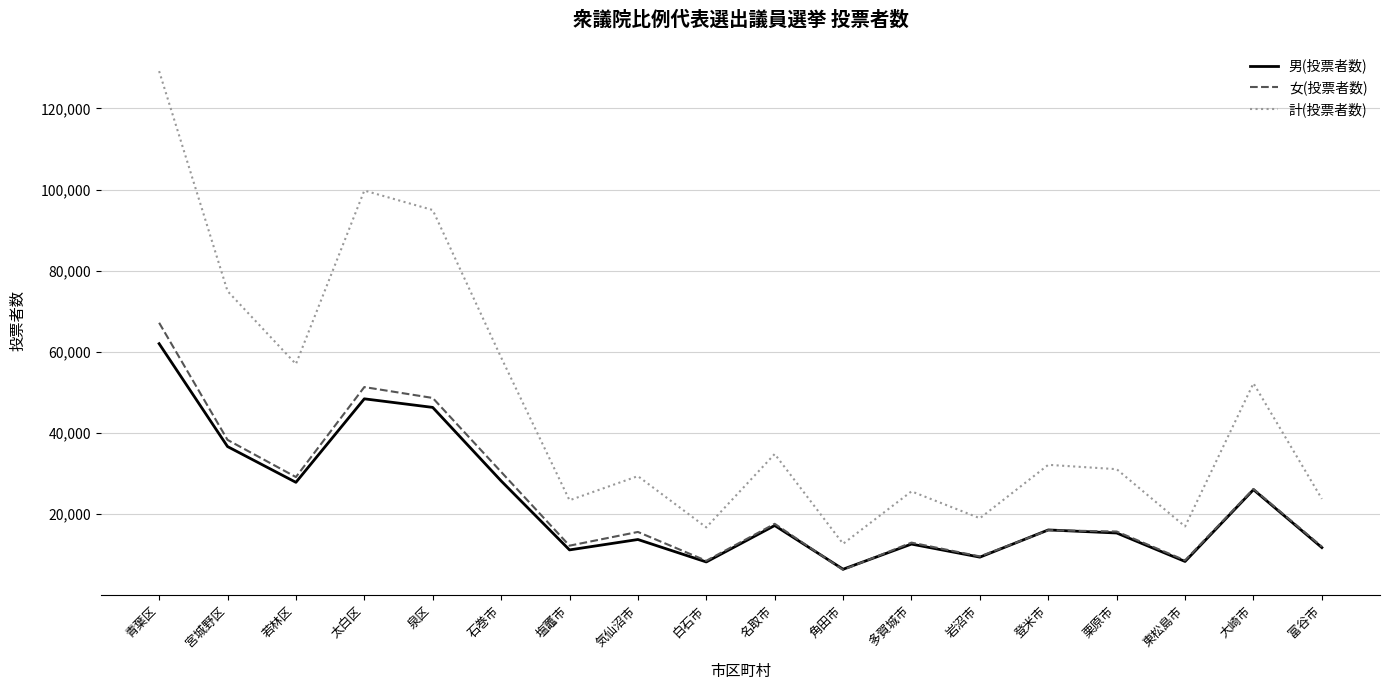

What is the difference between the highest and lowest values at 青葉区?

67168